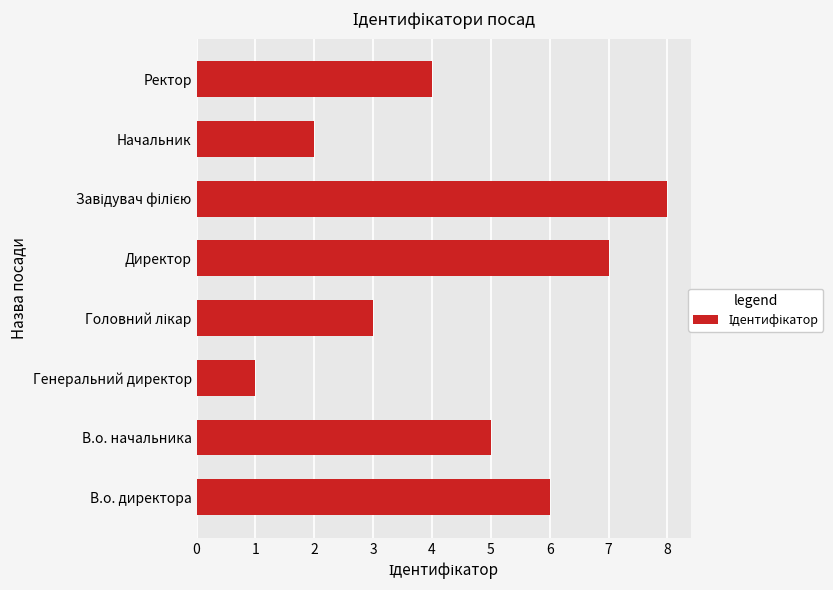

What is the sum of all values?

36